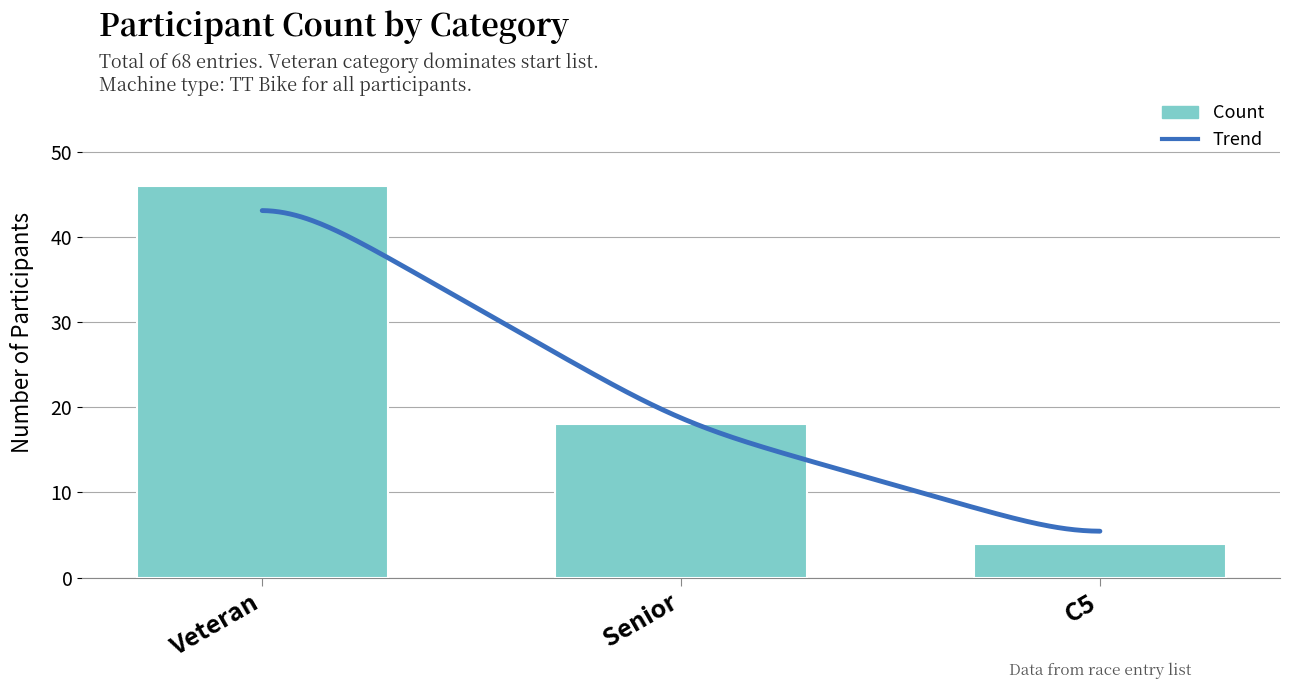

What is the label of the 3rd bar from the left?

C5